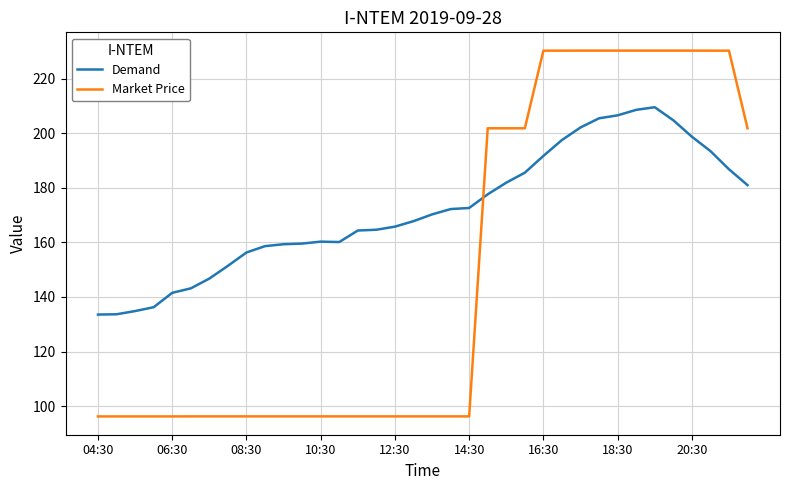

What is the difference between the maximum and minimum values in the Demand series?

76.0